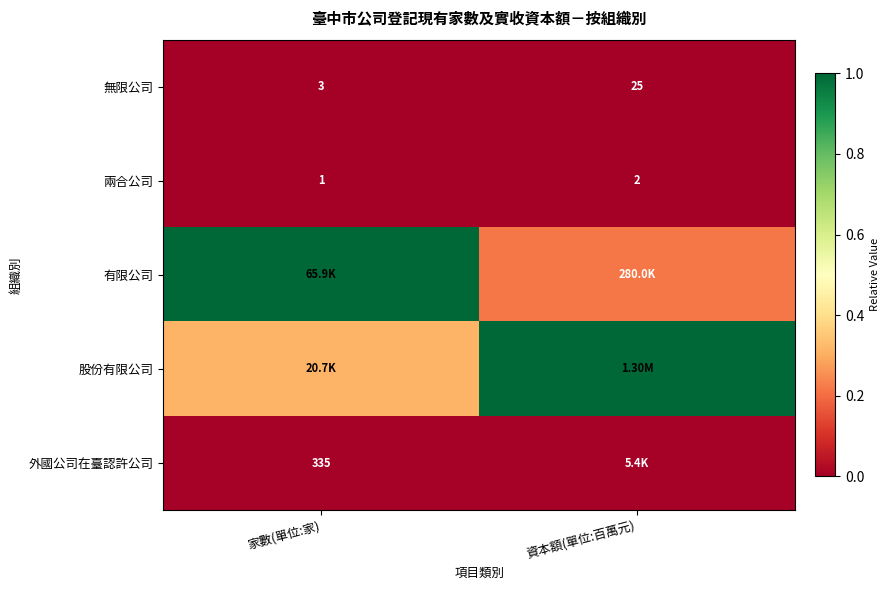

At which label is 兩合公司 closest to 1?

家數(單位:家)